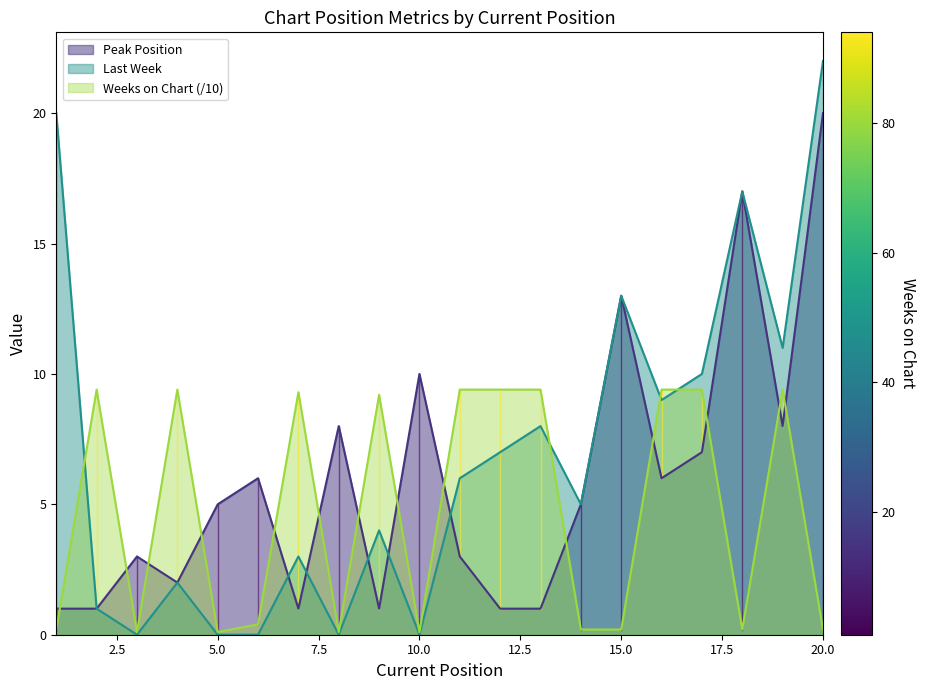

Which category has the highest value in the Last Week series?

20.0